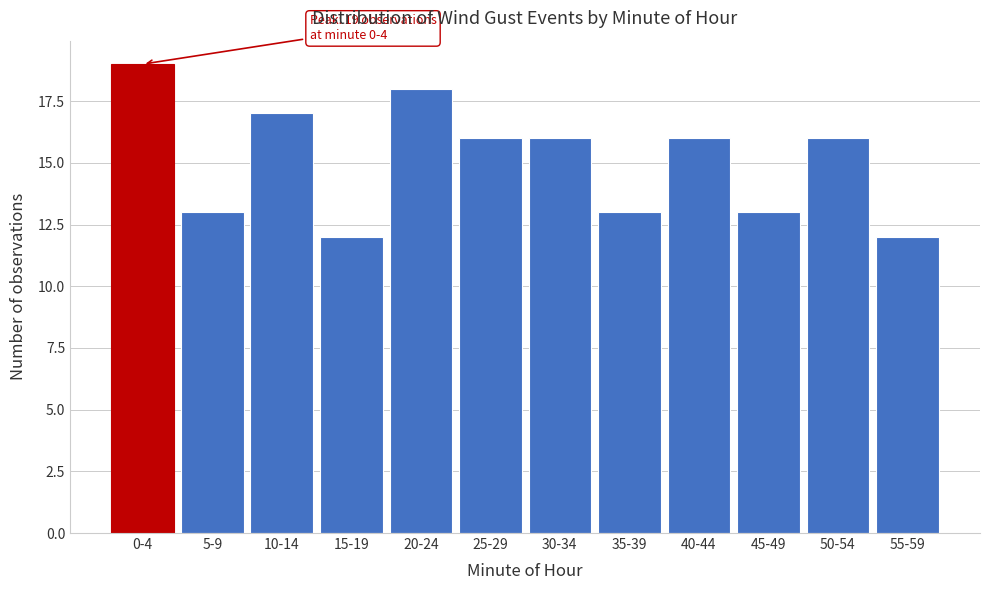

Reading right to left, list all the values displayed in this chart.

55-59=12	50-54=16	45-49=13	40-44=16	35-39=13	30-34=16	25-29=16	20-24=18	15-19=12	10-14=17	5-9=13	0-4=19